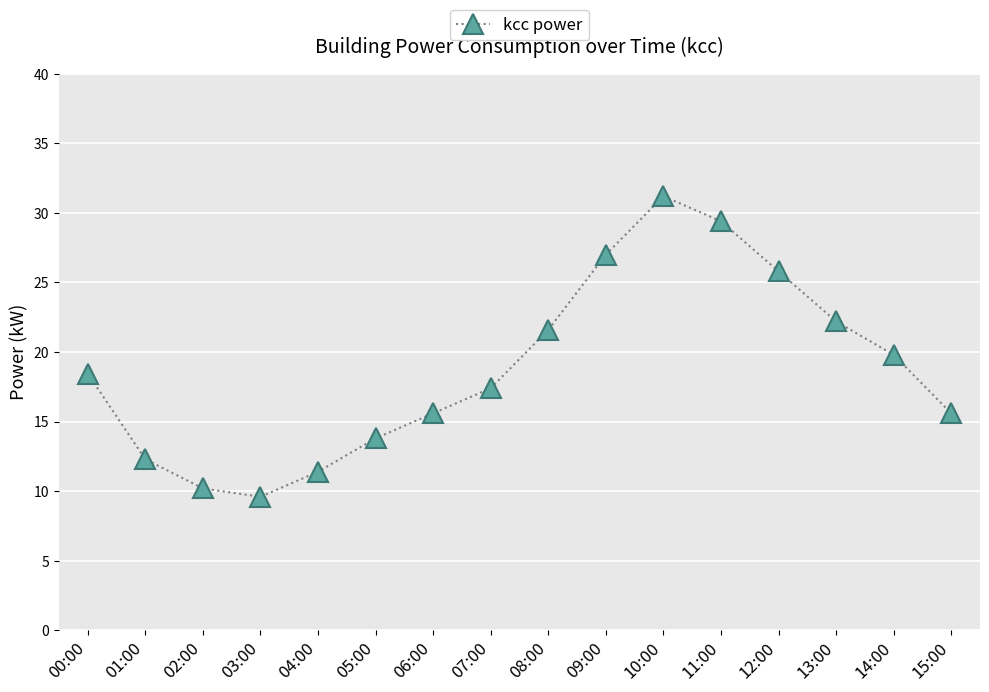

Does the chart display data point markers on the line(s)?

Yes